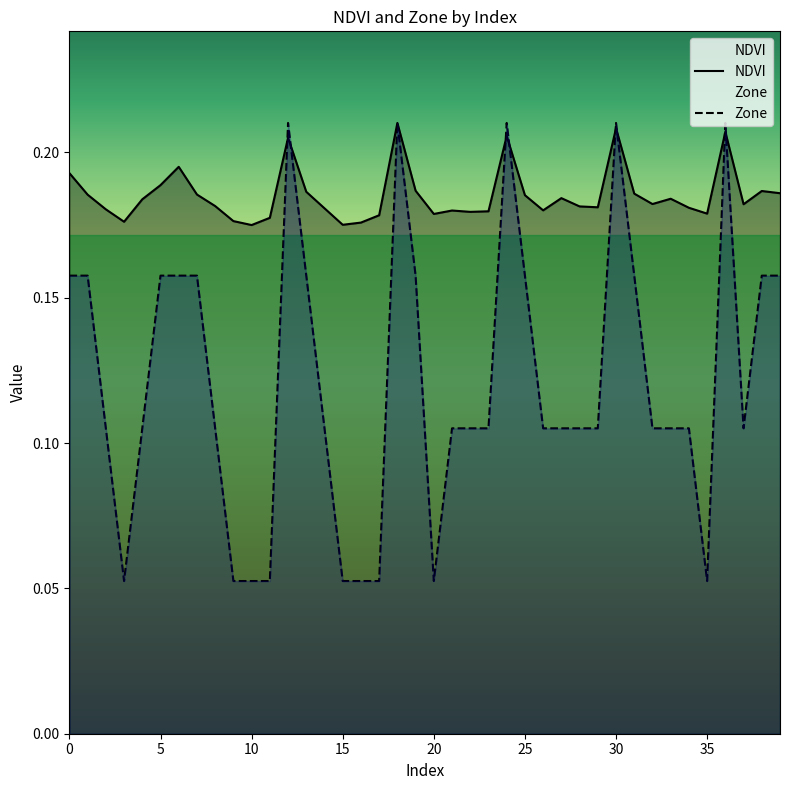

The value of NDVI at 30 is 0.2. True or false?

True